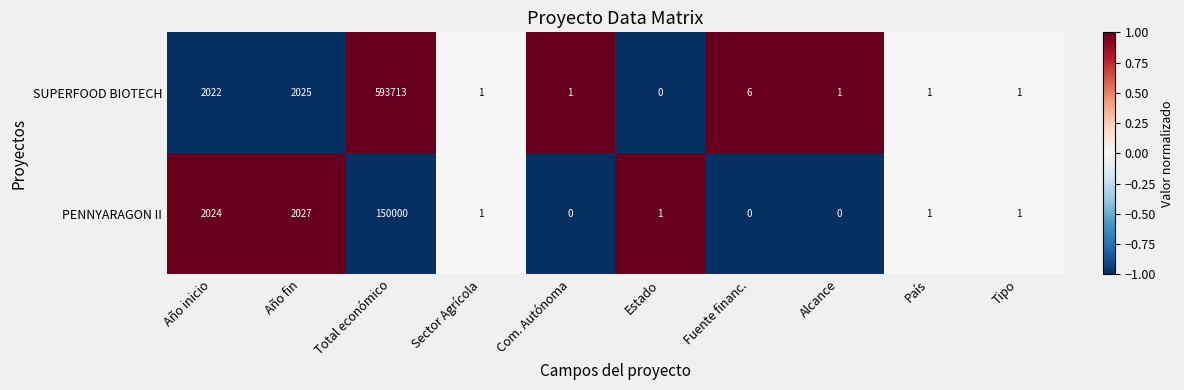

Rank the series at Com. Autónoma from highest to lowest value.

SUPERFOOD BIOTECH, PENNYARAGON II